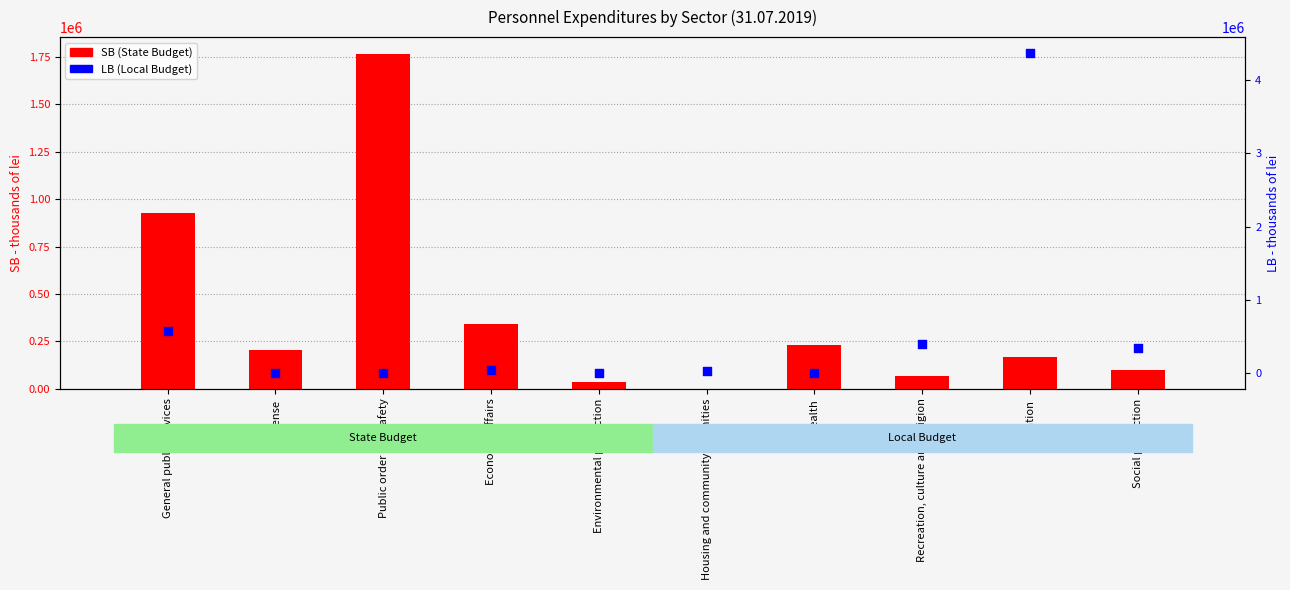

At how many categories does at least one series exceed 4268122?

1